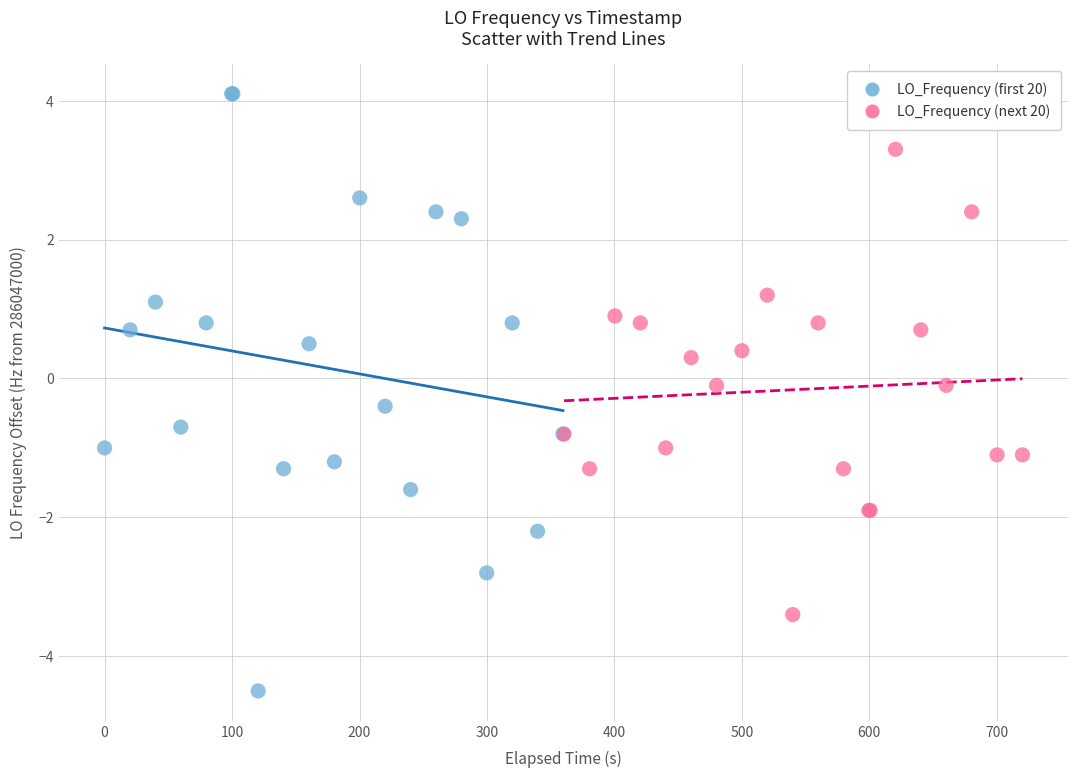

Which series reaches the maximum Y coordinate?

LO_Frequency (first 20)